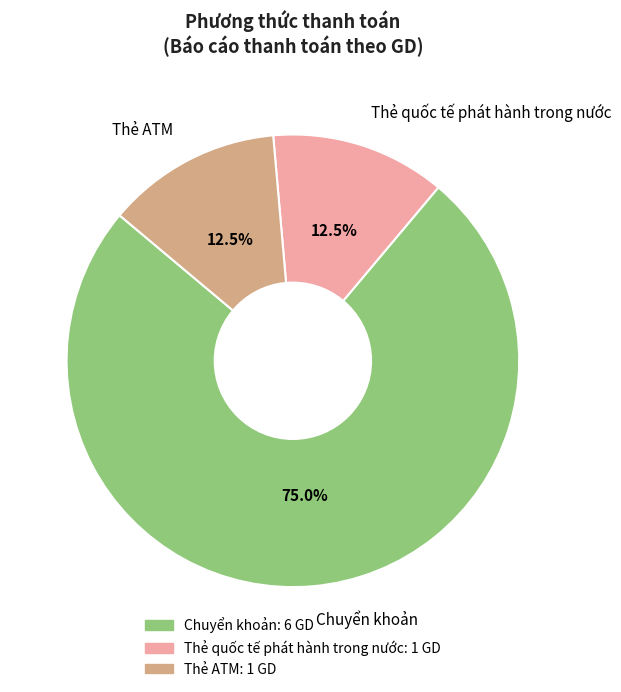

What portion of the pie excludes Thẻ quốc tế phát hành trong nước?

87.5%